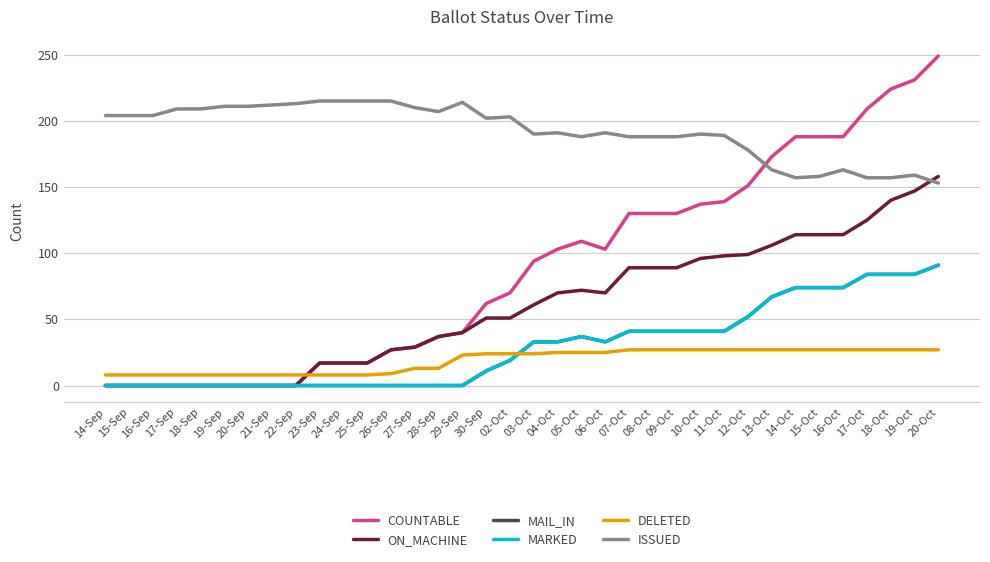

Read the ON_MACHINE value at 13-Oct, to the nearest 10.

110